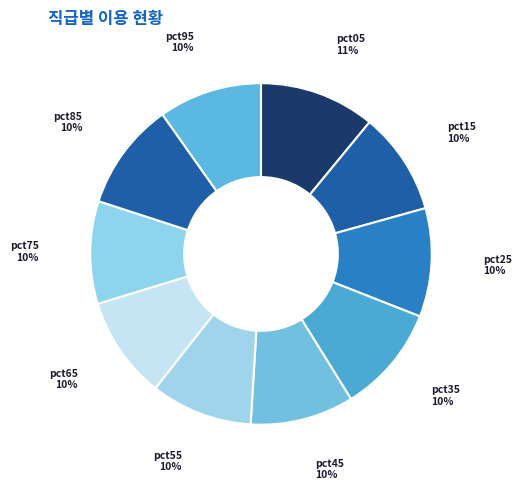

True or false: pct85 accounts for 1% of the total.

False